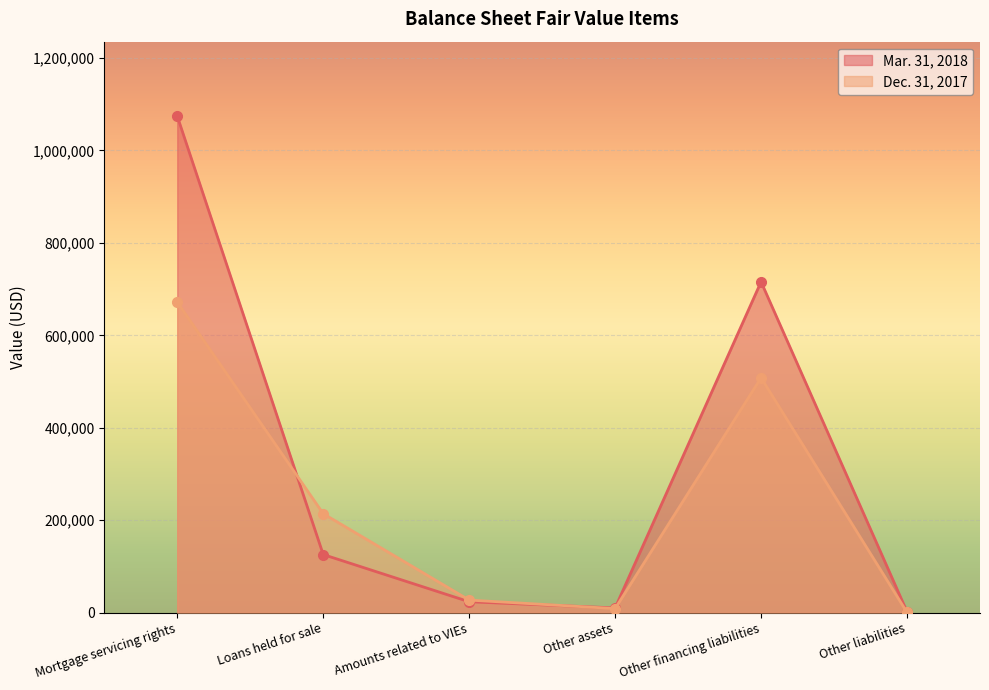

How many lines are shown in the chart?

2